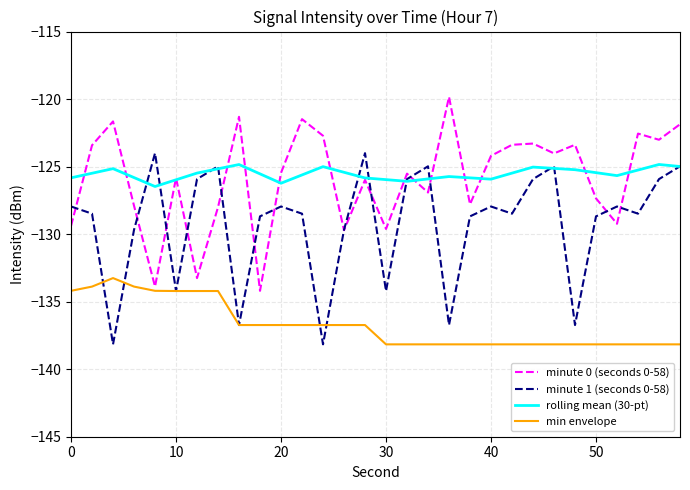

What is the maximum value shown in the chart?

-119.8